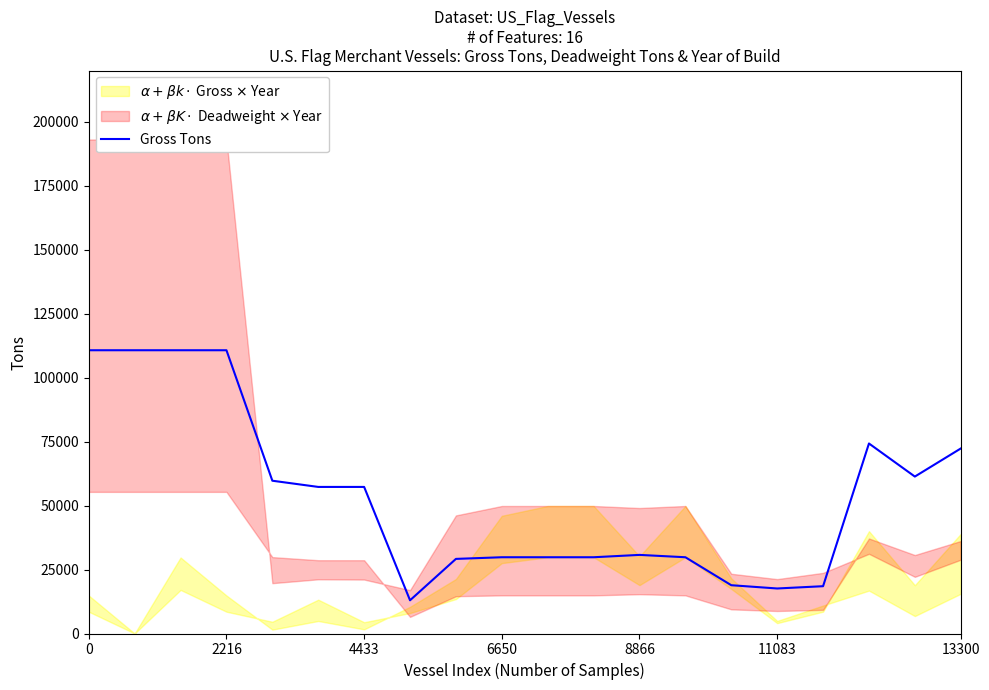

What is the average value?

53596